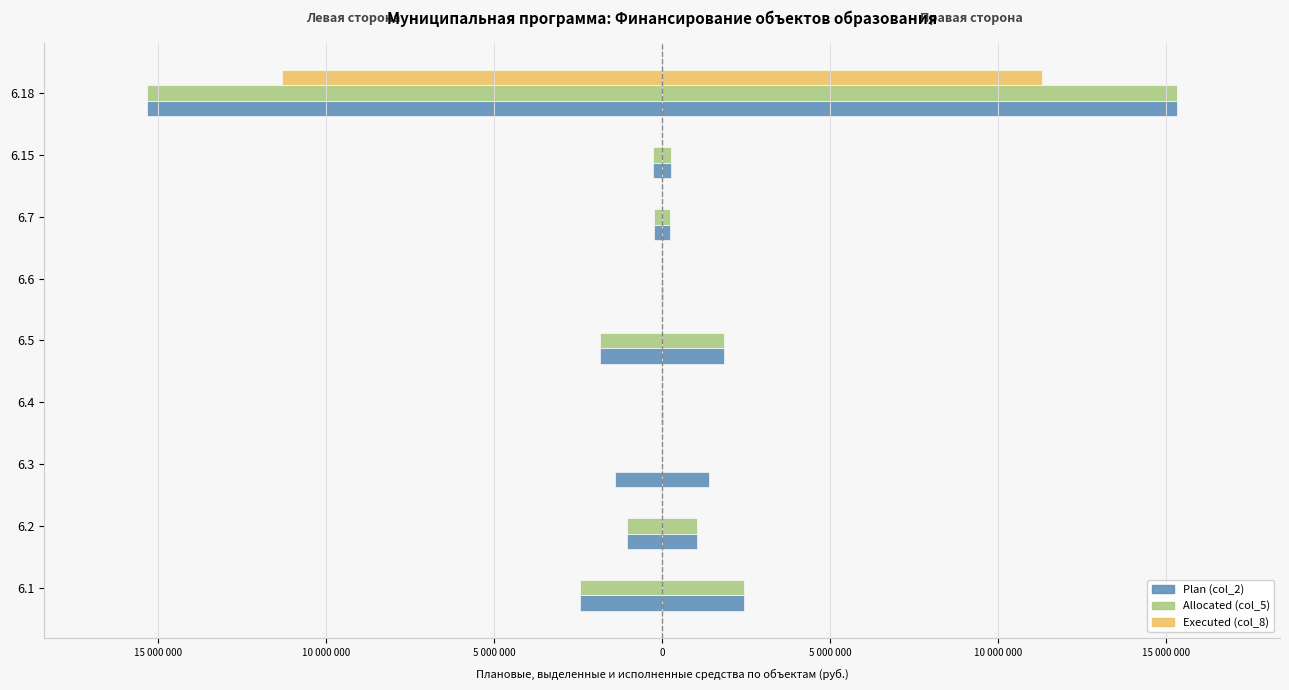

Reading left to right, transcribe all the data shown in this chart.

Plan (col_2): 2445000.0	1050000.0	1386683.0	17536.0	1839466.5	21216.0	240000.0	267500.0	15318907.0
Allocated (col_5): 2445000.0	1050000.0	0.0	17536.0	1839466.5	21216.0	240000.0	267500.0	15318907.0
Executed (col_8): 0.0	0.0	0.0	17536.0	0.0	21215.8	0.0	0.0	11301865.8